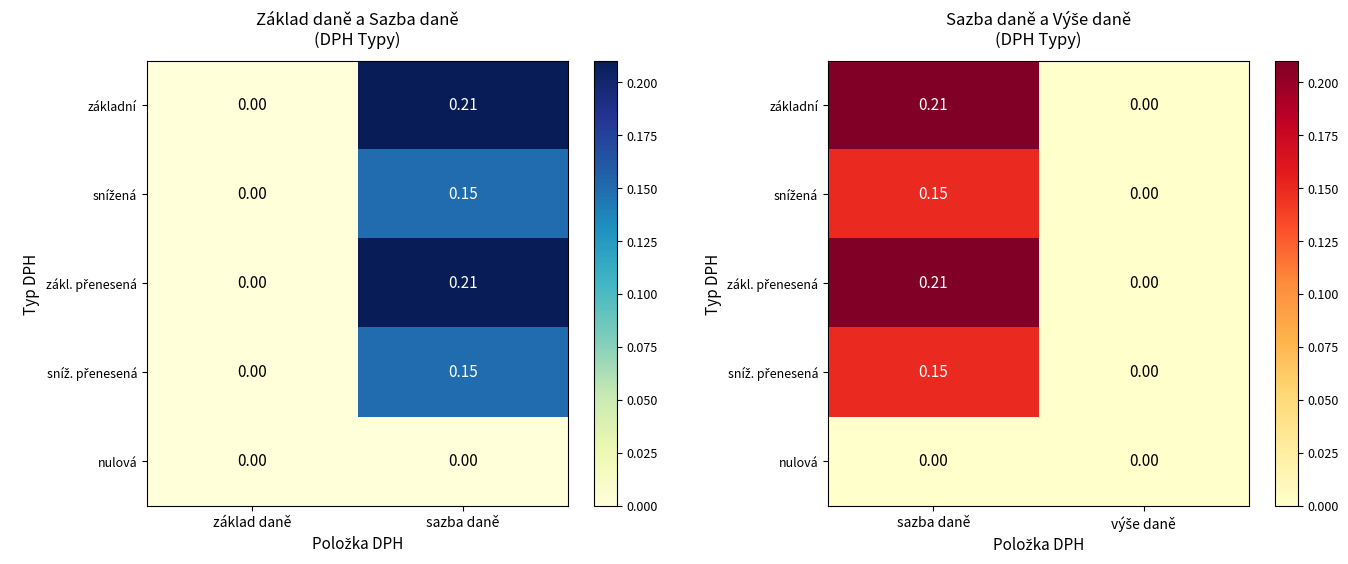

List the labels in order of nulová value, smallest first.

sazba daně, výše daně